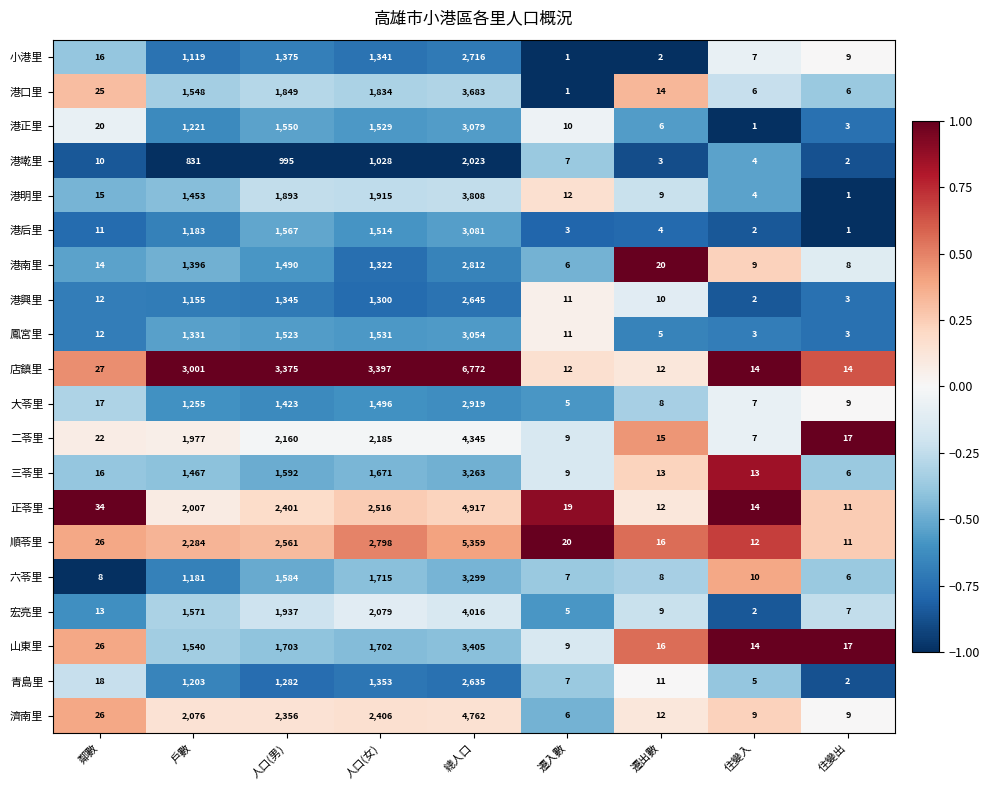

At which label is 港興里 closest to 1323?

人口(男)